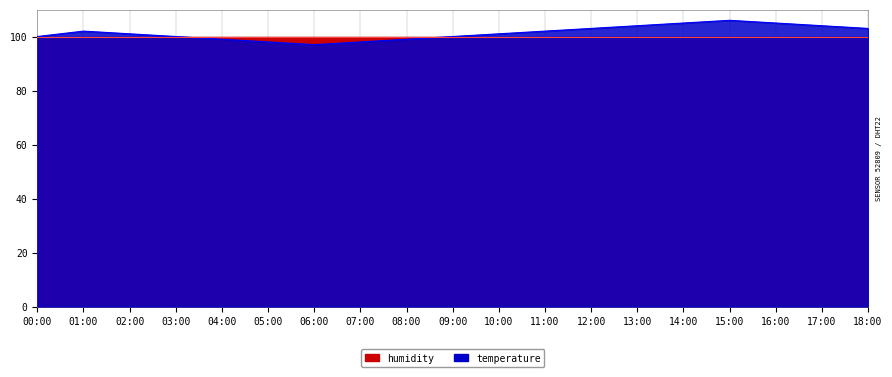

Rank the categories by value from highest to lowest.

15:00, 14:00, 16:00, 13:00, 17:00, 12:00, 18:00, 01:00, 11:00, 02:00, 10:00, 00:00, 03:00, 09:00, 04:00, 08:00, 05:00, 07:00, 06:00